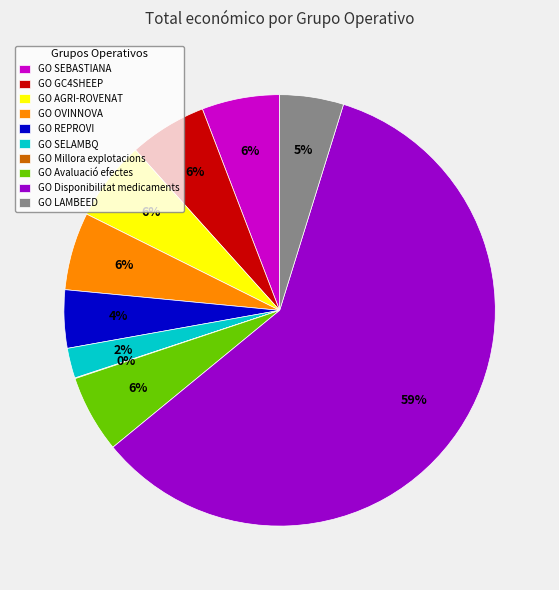

Which slice represents more than half of the pie?

GO Disponibilitat medicaments